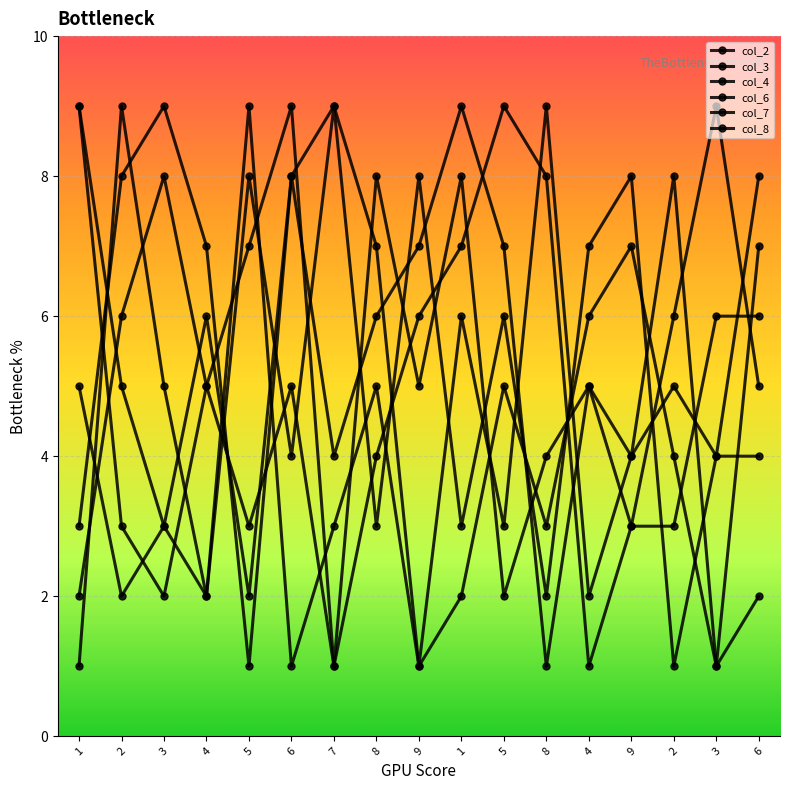

List the series in order of their peak value, highest first.

col_2, col_3, col_4, col_6, col_7, col_8